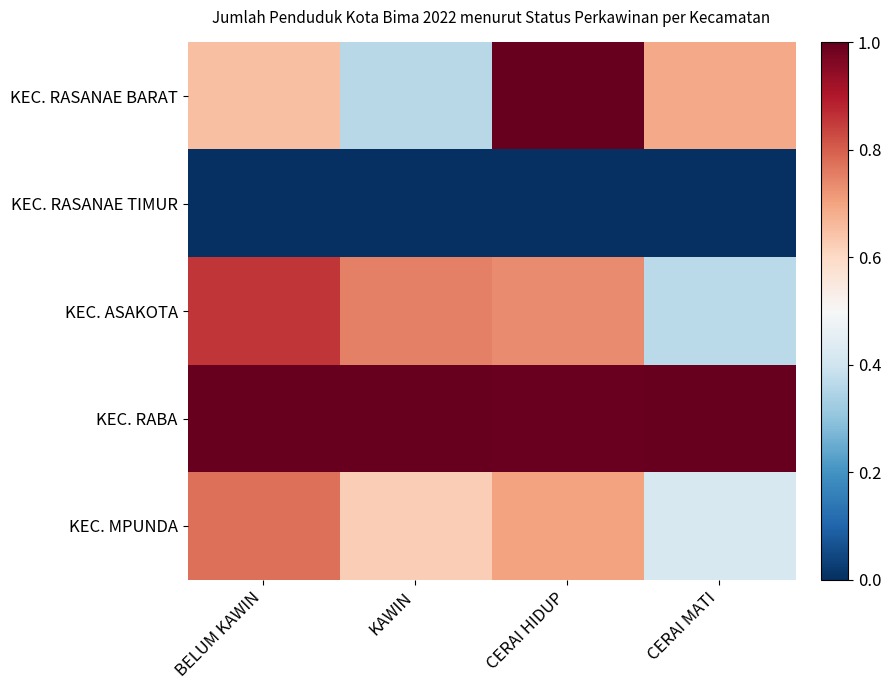

At KAWIN, list the series in order from largest to smallest.

KEC. RABA, KEC. ASAKOTA, KEC. MPUNDA, KEC. RASANAE BARAT, KEC. RASANAE TIMUR